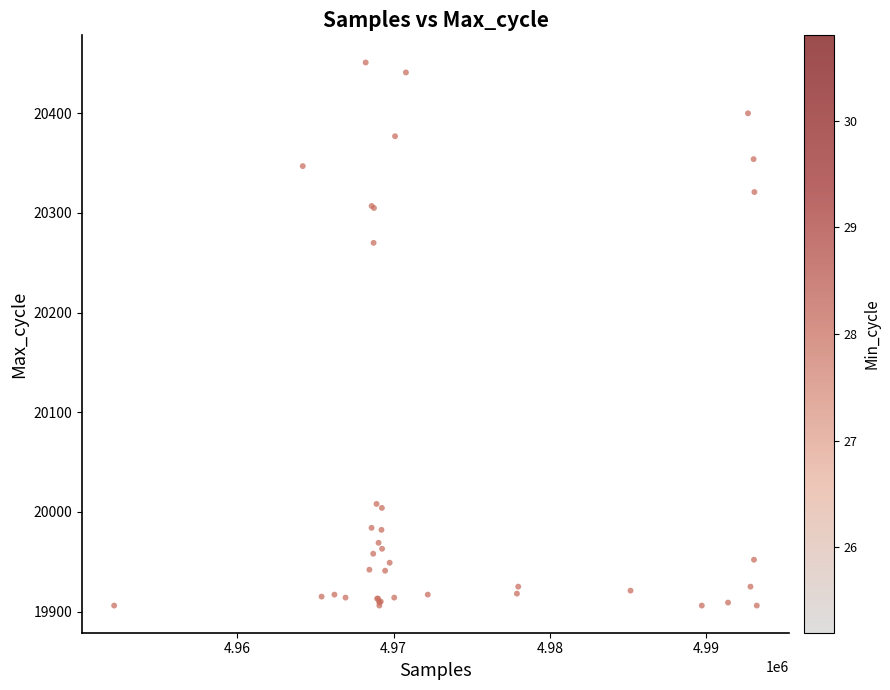

What Y value in the scatter plot is closest to 20178?

20270